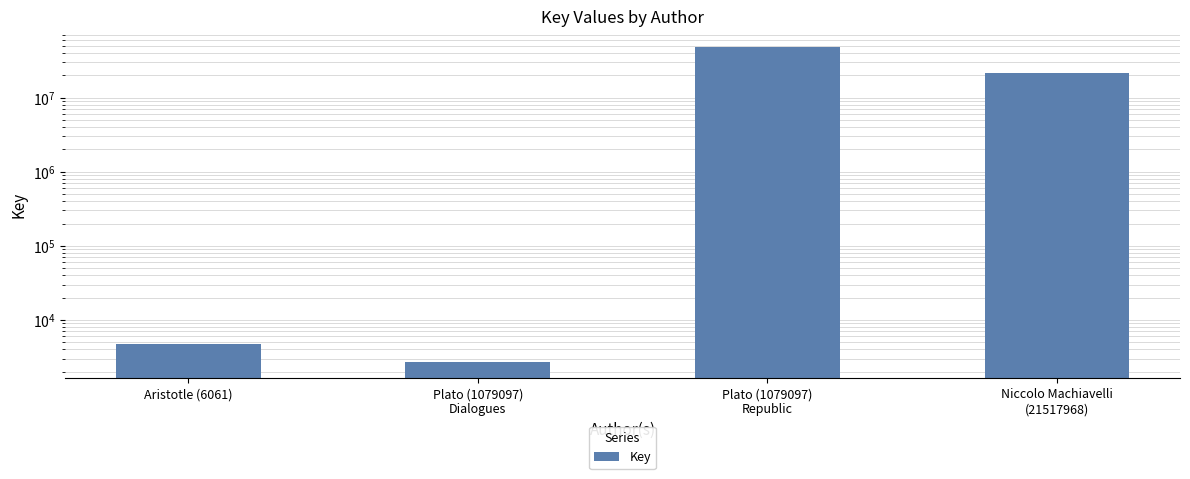

What is the label of the 3rd bar from the right?

Plato (1079097)
Dialogues